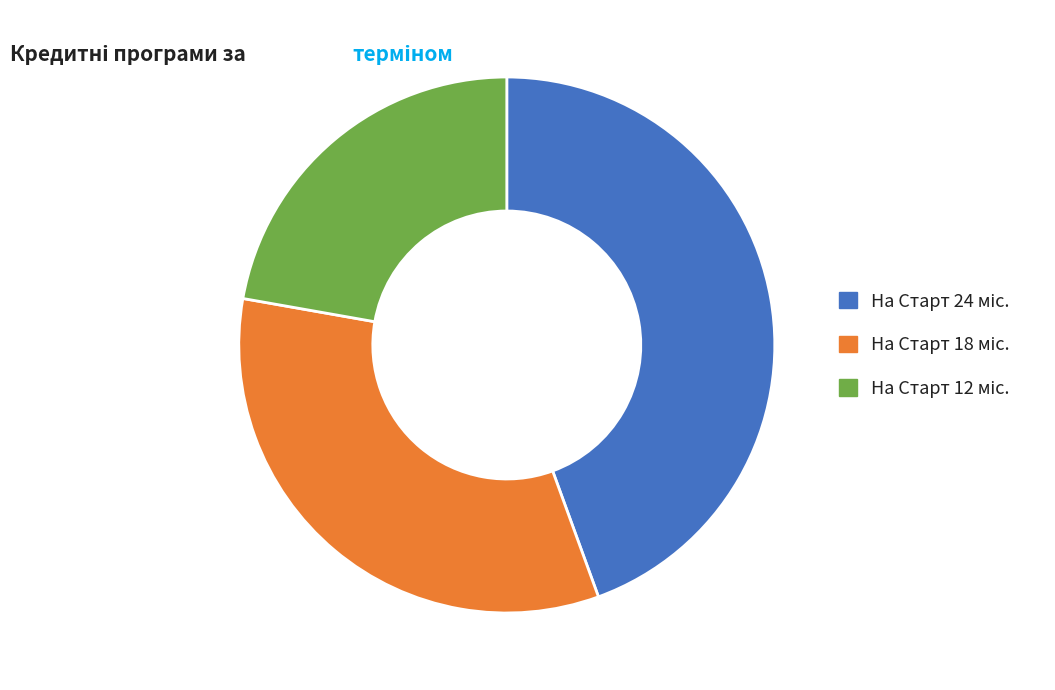

Is there a majority slice in this chart?

No